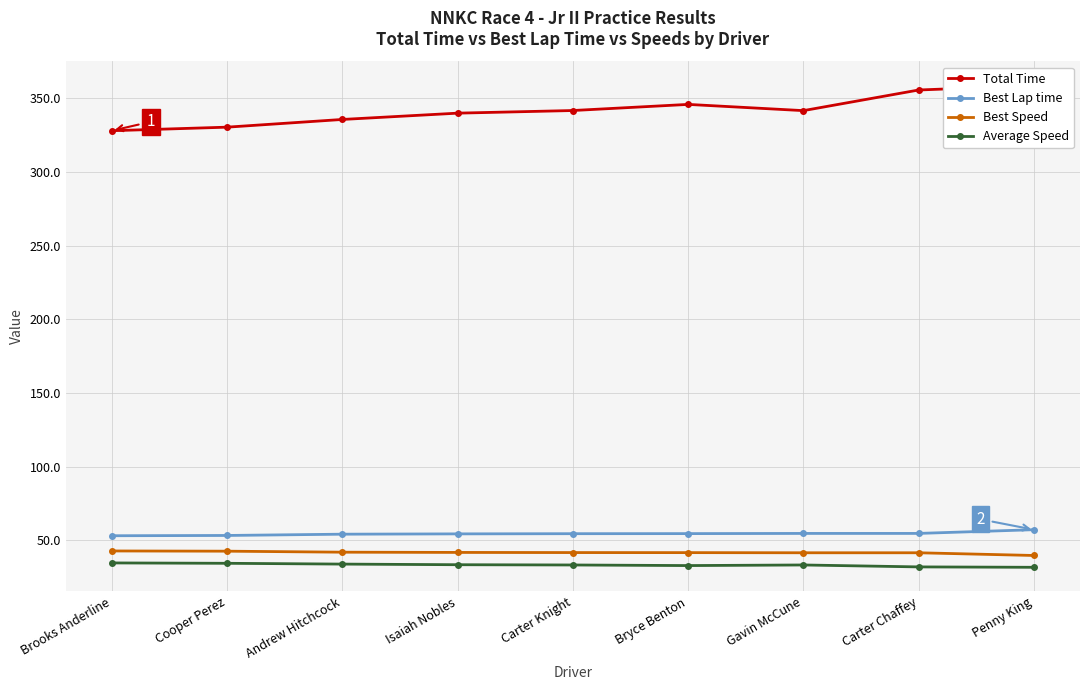

The value of Average Speed at Bryce Benton is 52.8. True or false?

False